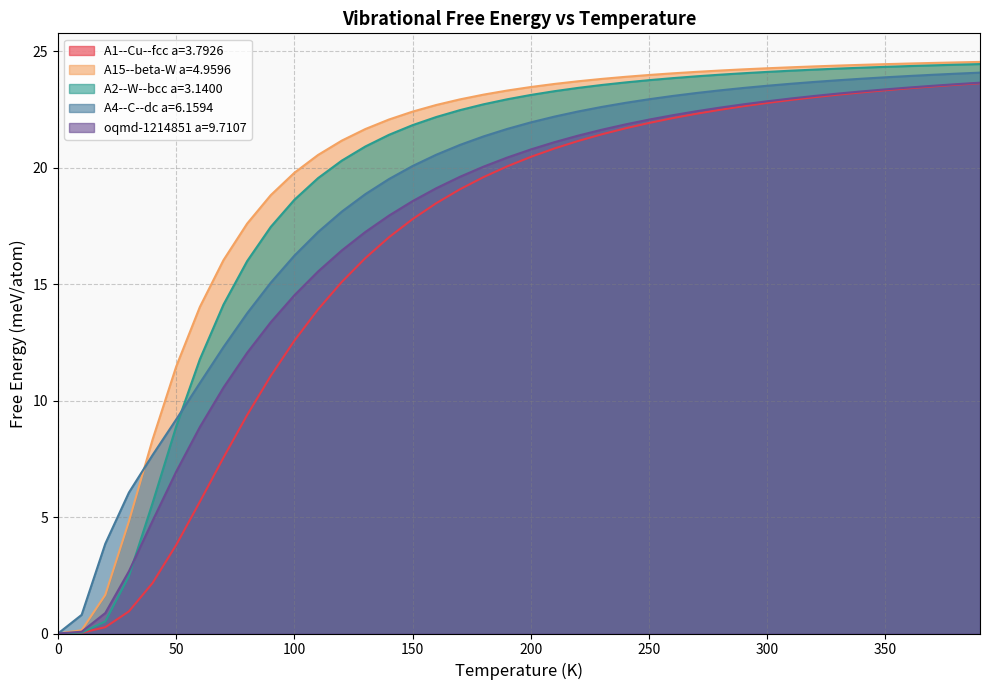

What is the difference between the maximum and second lowest values in the A2--W--bcc a=3.1400 series?

24.4